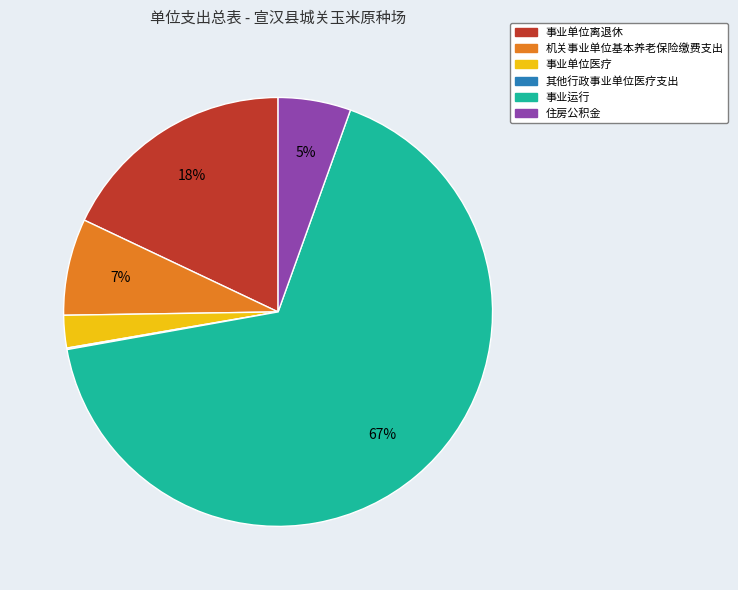

Which category accounts for the majority?

事业运行